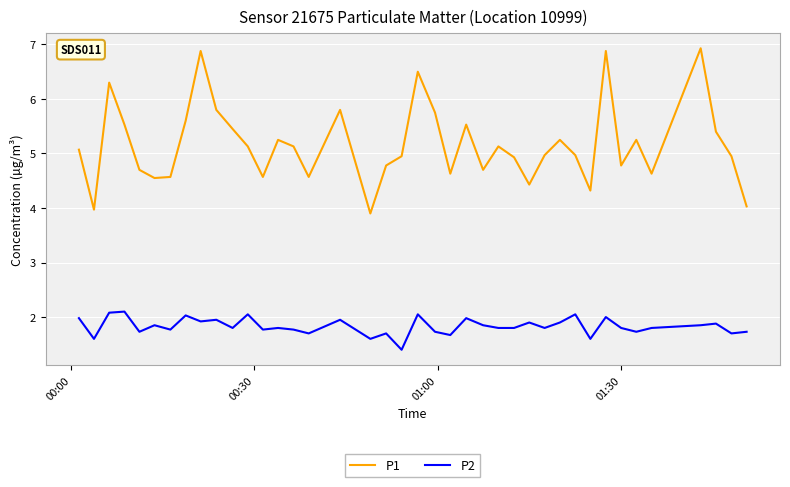

True or false: P1 and P2 cross at least once.

False